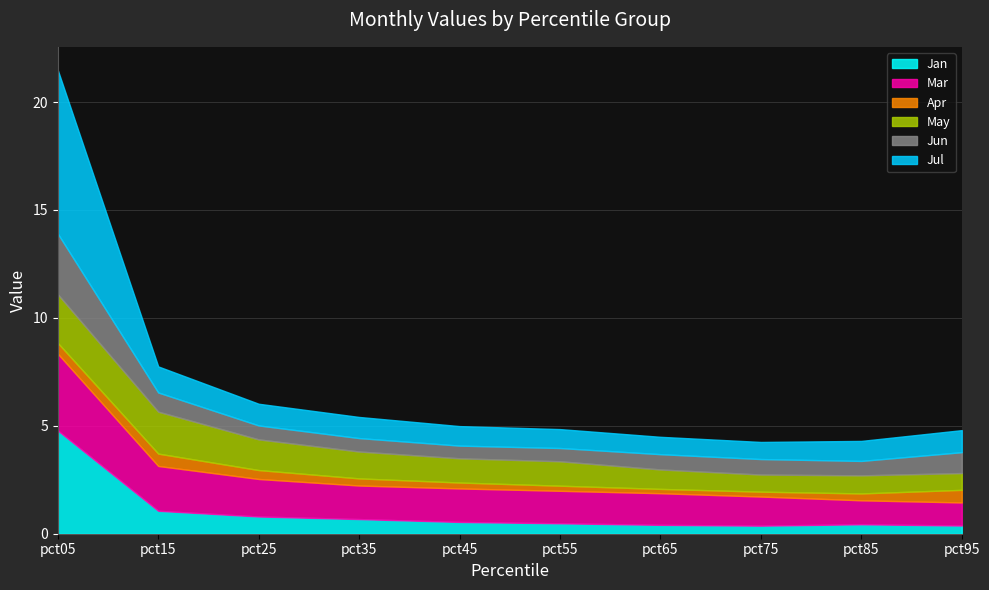

Where is Apr nearest to the value 0?

pct65